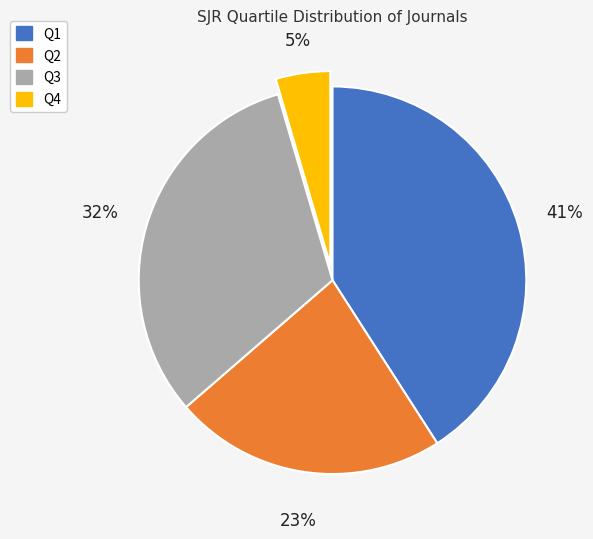

How many slices are in this pie chart?

4